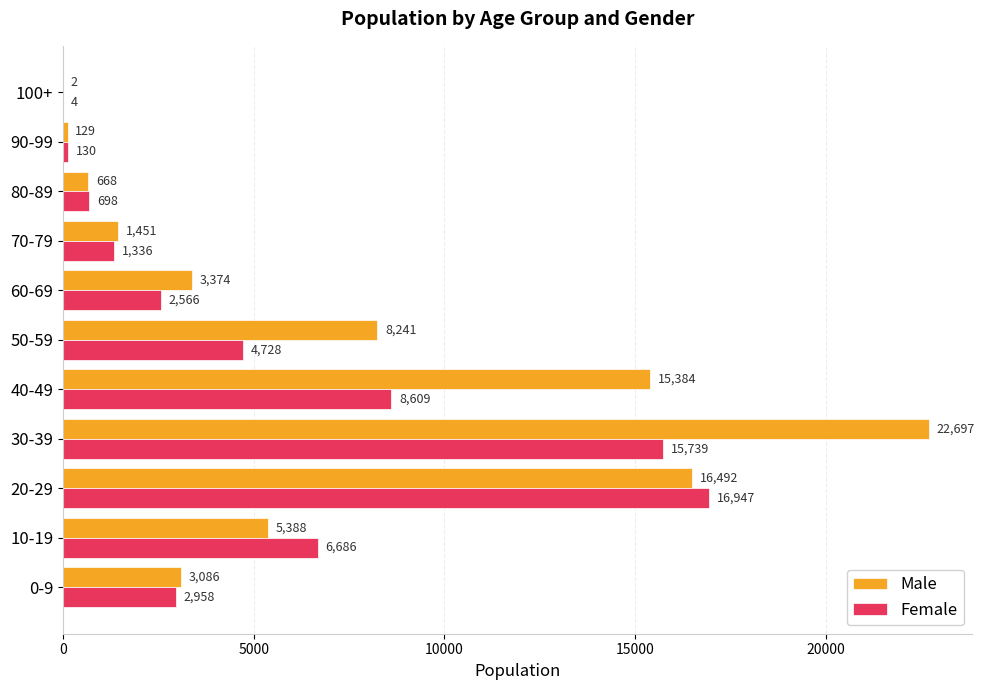

Which label corresponds to the largest value in the chart?

30-39